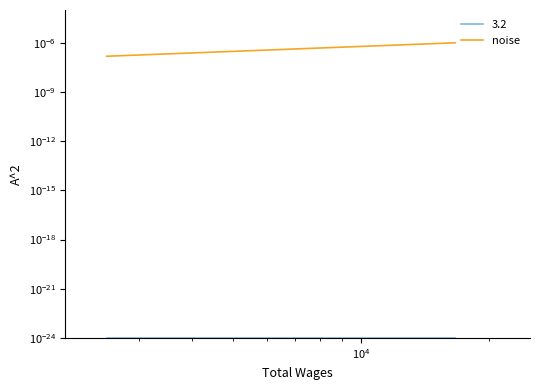

What position from the right is $\mathdefault{10^{4}}$?

1